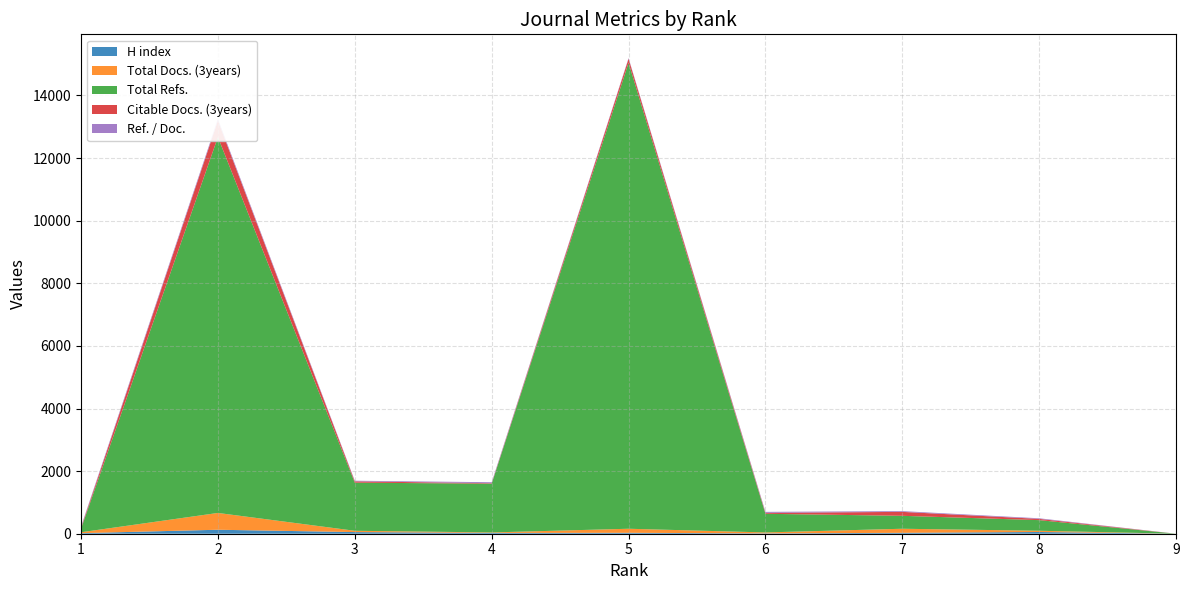

Reading right to left, what are all the values shown in this chart?

H index: 0	55	29	11	30	26	52	127	18
Total Docs. (3years): 0	40	130	30	129	15	42	537	29
Total Refs.: 0	339	413	596	14884	1558	1537	12007	113
Citable Docs. (3years): 0	40	126	30	129	15	42	524	29
Ref. / Doc.: 0	19	24	31	22	31	20	50	37